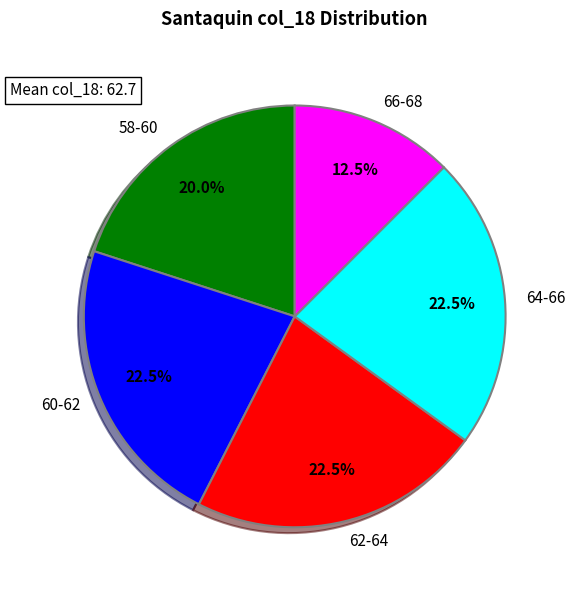

Which has a higher value, 66-68 or 58-60?

58-60